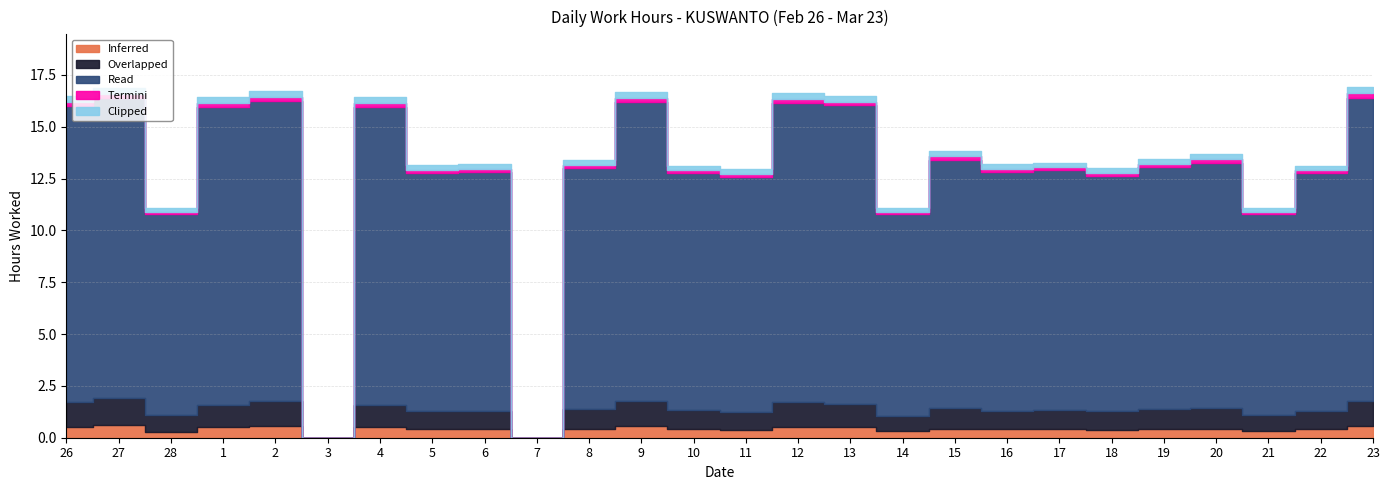

Rank the series by their maximum value, from highest to lowest.

Read, Overlapped, Inferred, Clipped, Termini